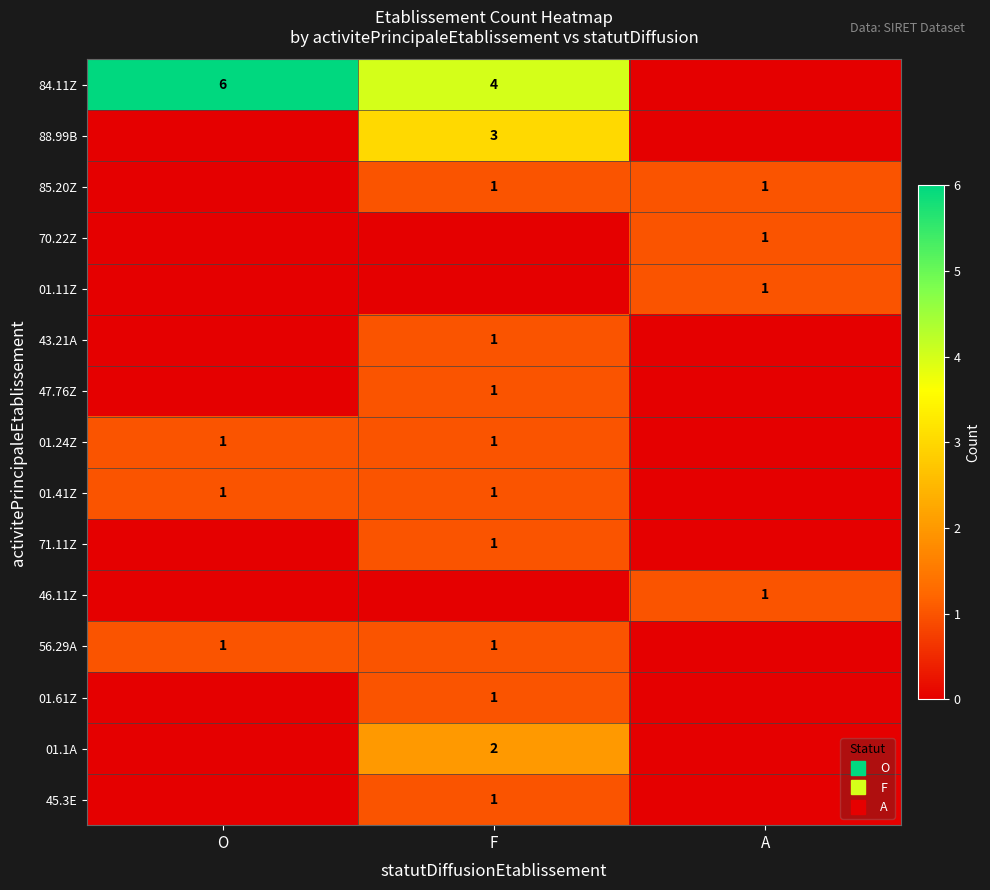

How many 45.3E values are between 0 and 1?

3